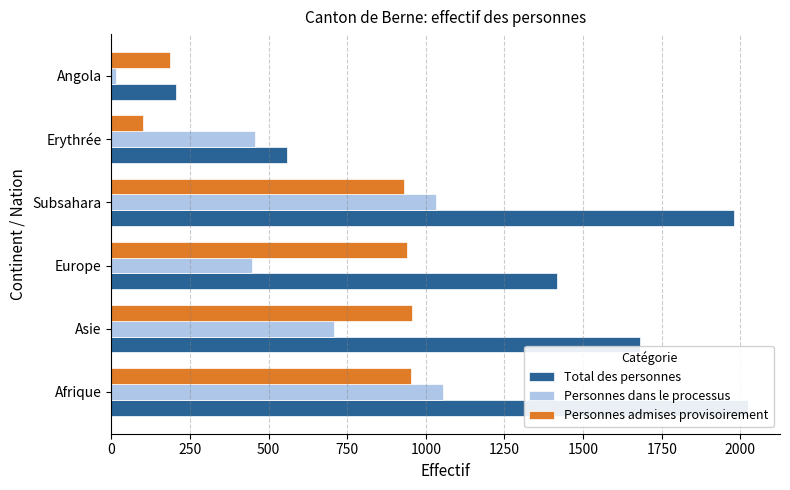

How many data points does each series have?

6